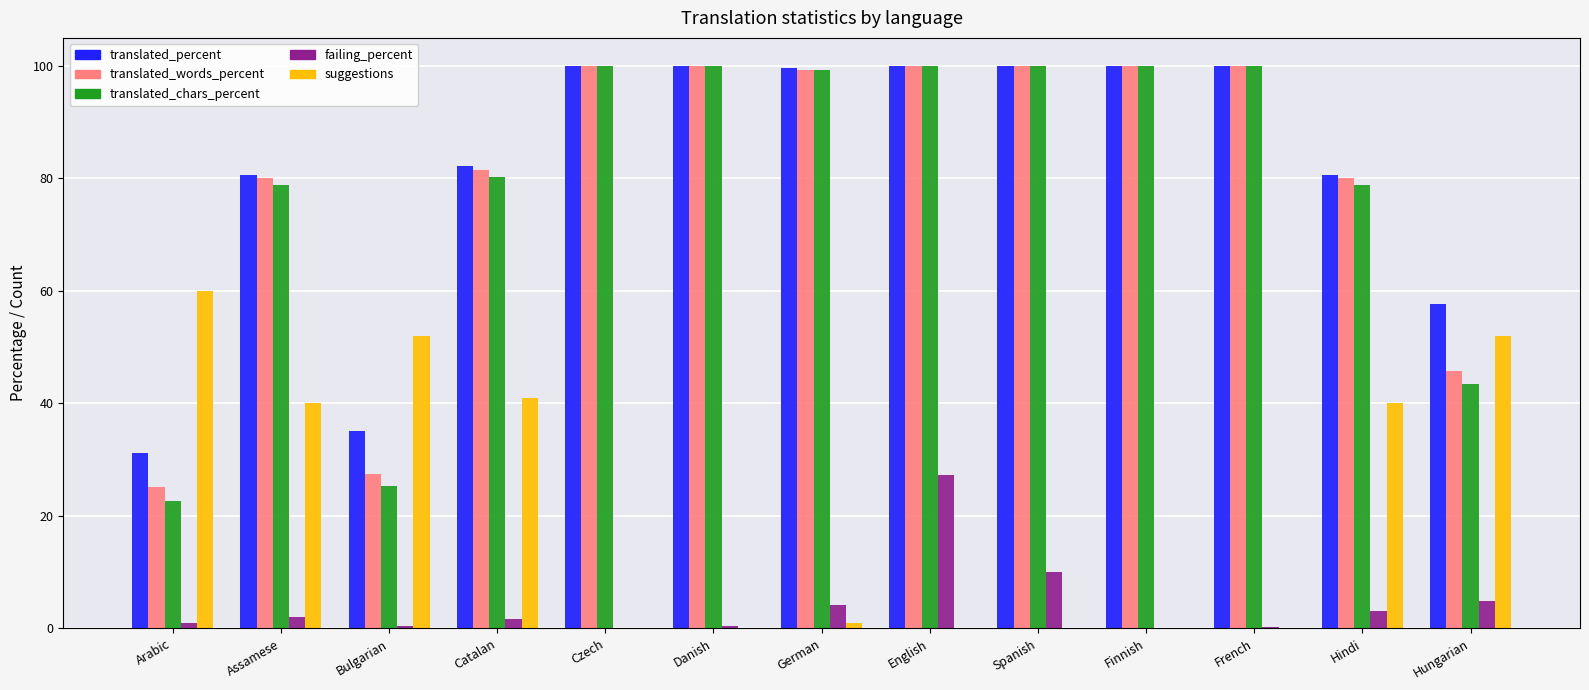

Between Catalan and French, which series saw the biggest shift?

suggestions